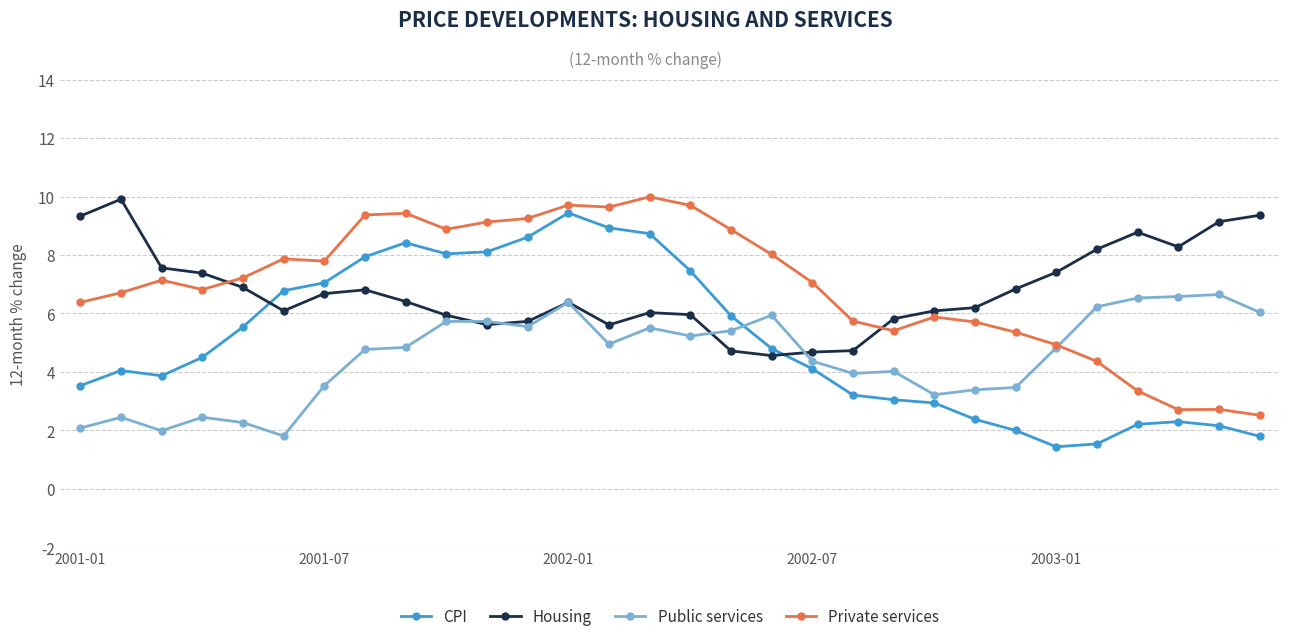

True or false: Public services and CPI intersect in this chart.

True